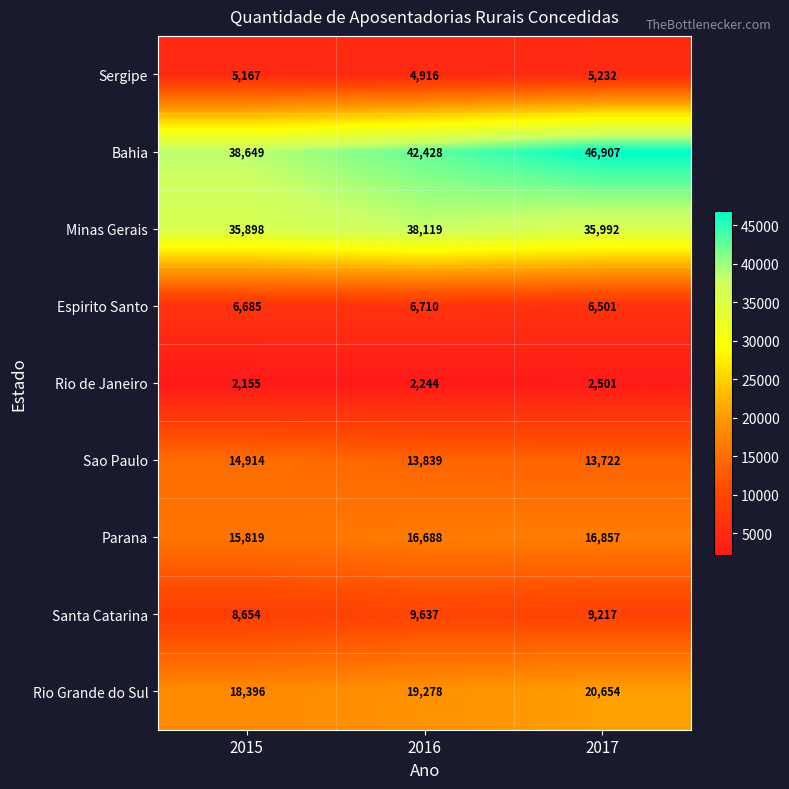

List the series in order of their peak value, highest first.

Bahia, Minas Gerais, Rio Grande do Sul, Parana, Sao Paulo, Santa Catarina, Espirito Santo, Sergipe, Rio de Janeiro